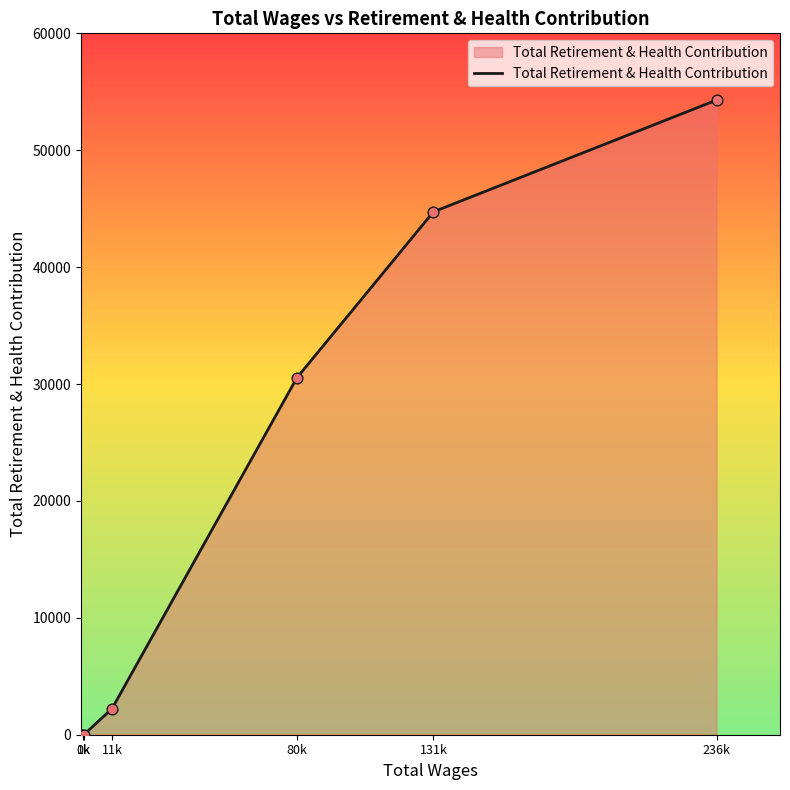

Which has a higher value, 80k or 11k?

80k